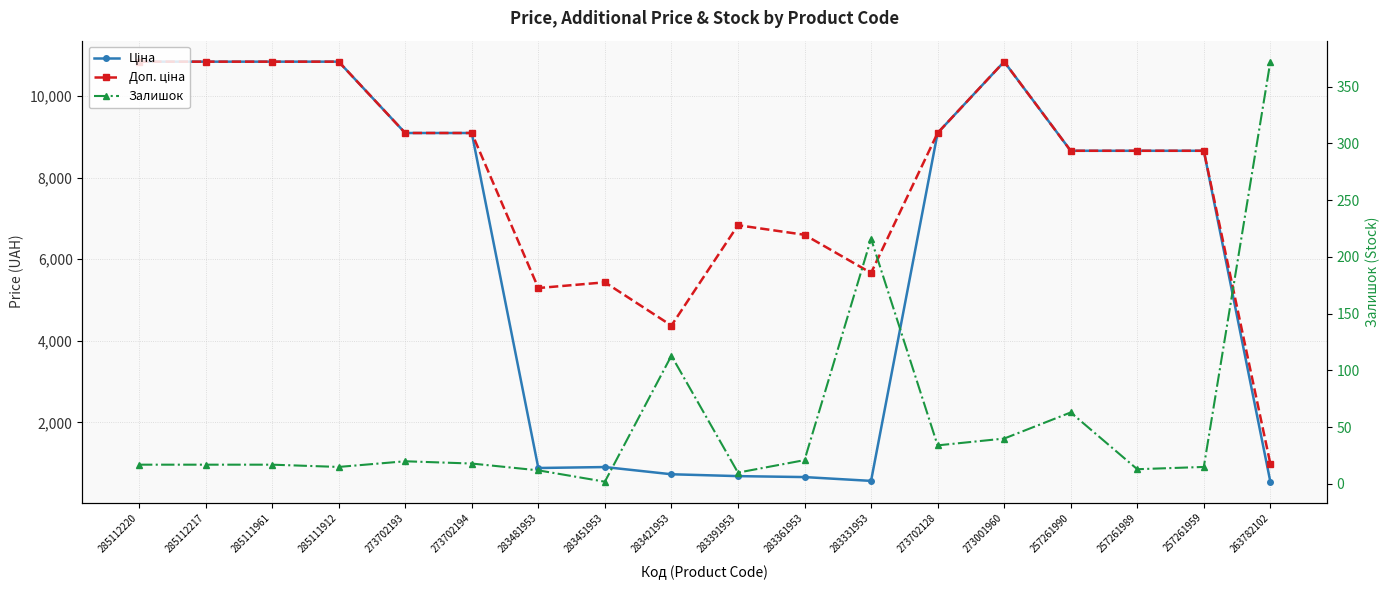

Count the number of data series in this chart.

3